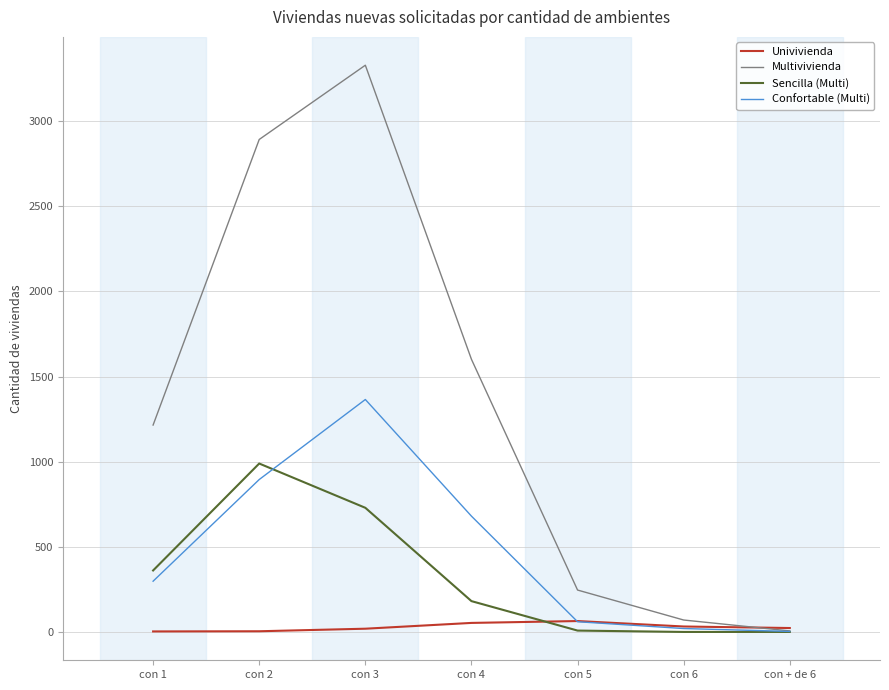

What is the greatest value displayed?

3328